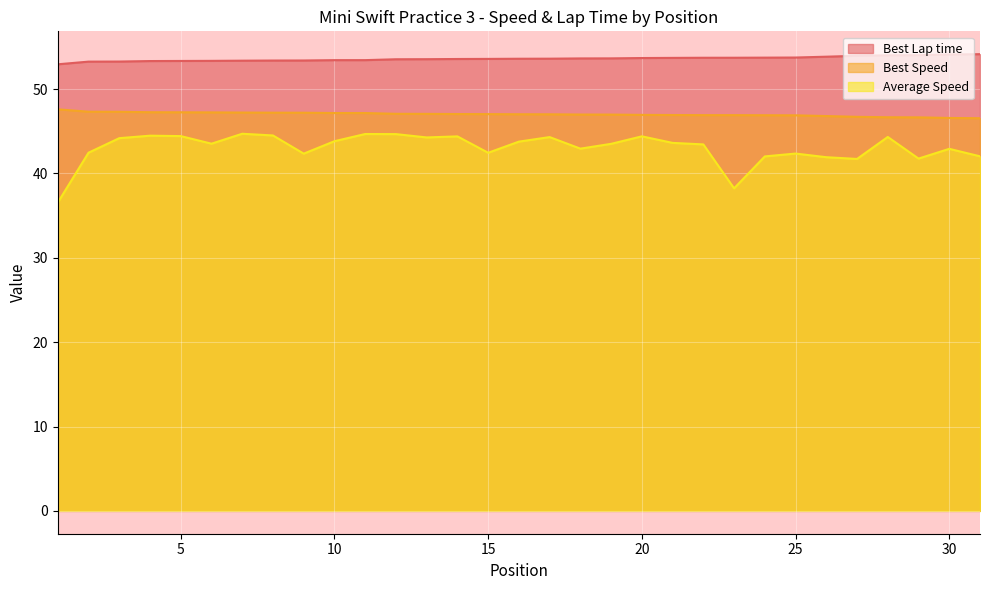

What is the spread (max minus min) of values at 12?

8.9